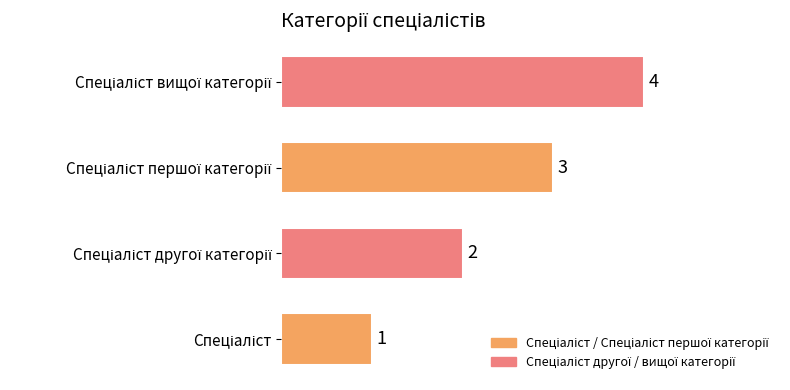

How many values are between 2 and 4?

3